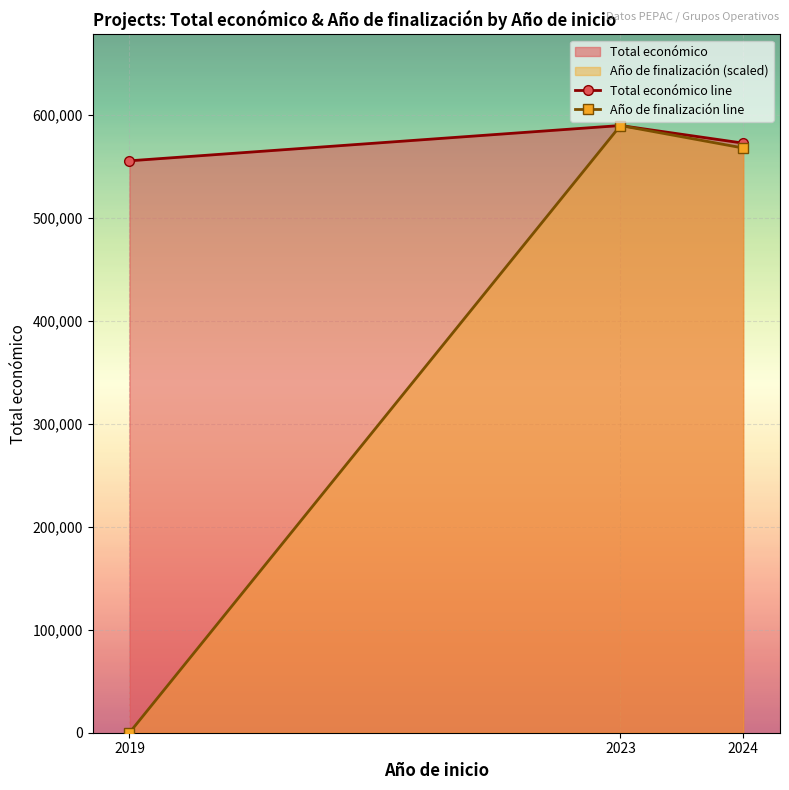

How many values in the Año de finalización line series exceed 567747?

2